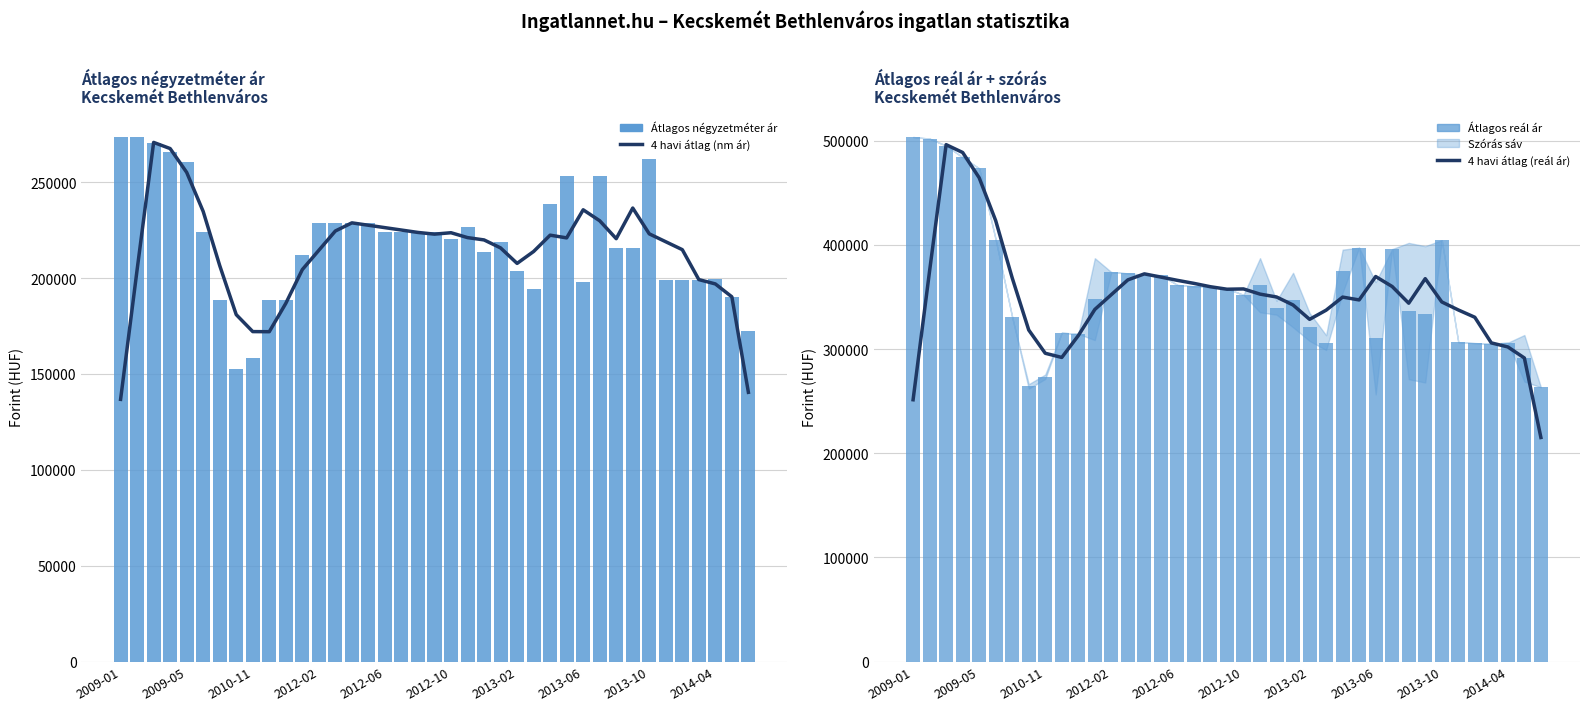

How many values in the 4 havi átlag (reál ár) series exceed 350016?

20